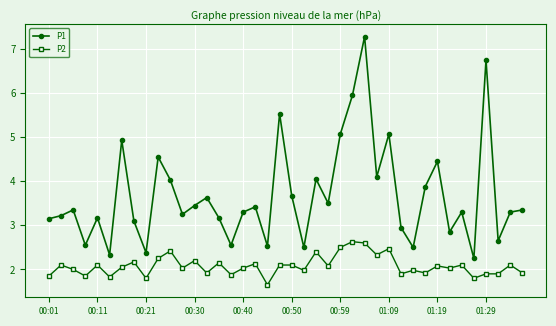

Which series has the largest range (max minus min)?

P1